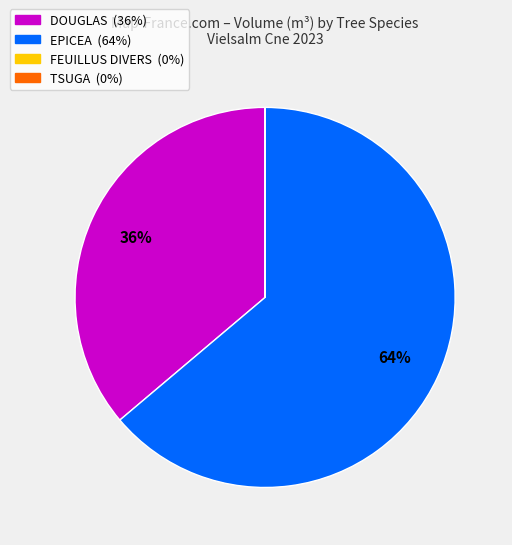

To the nearest percent, what is the difference between the largest and smallest slice percentages?

64%